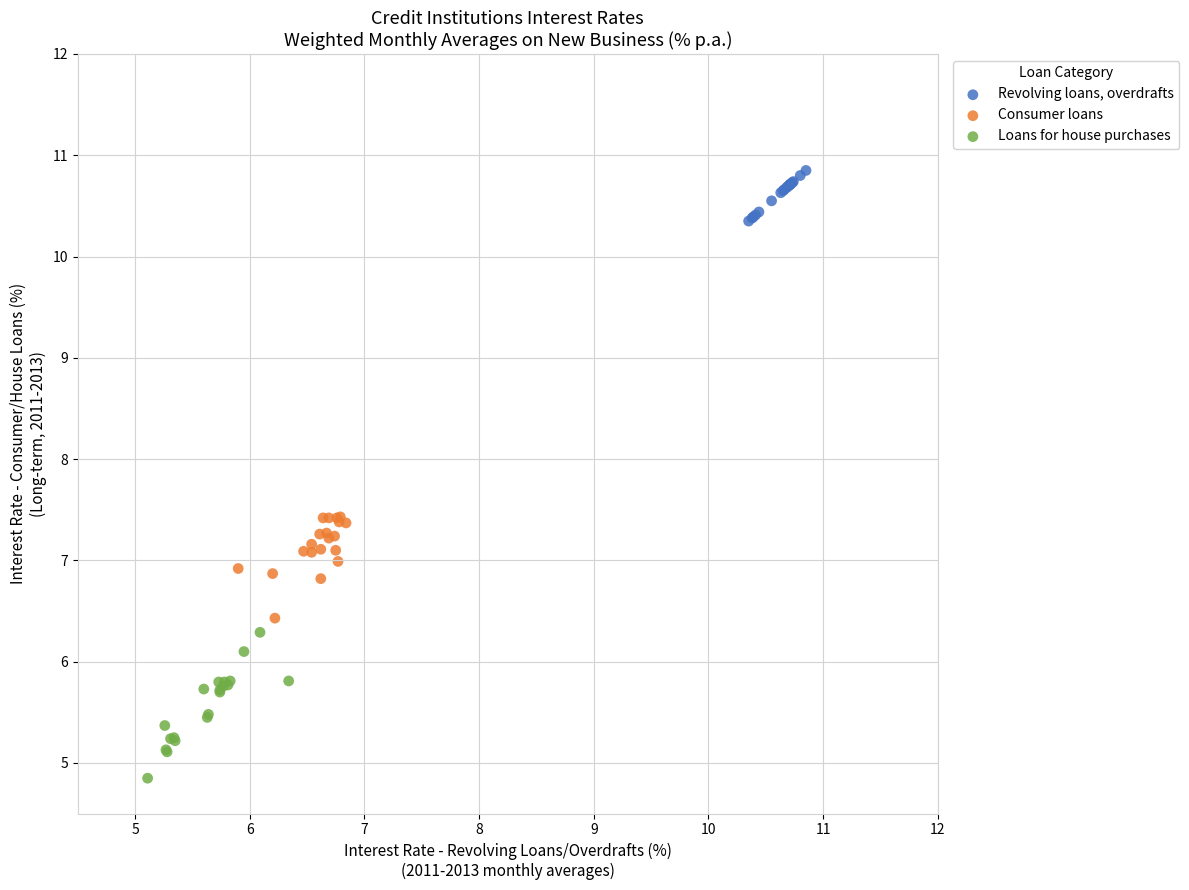

Which series contains the highest Y value?

Revolving loans, overdrafts